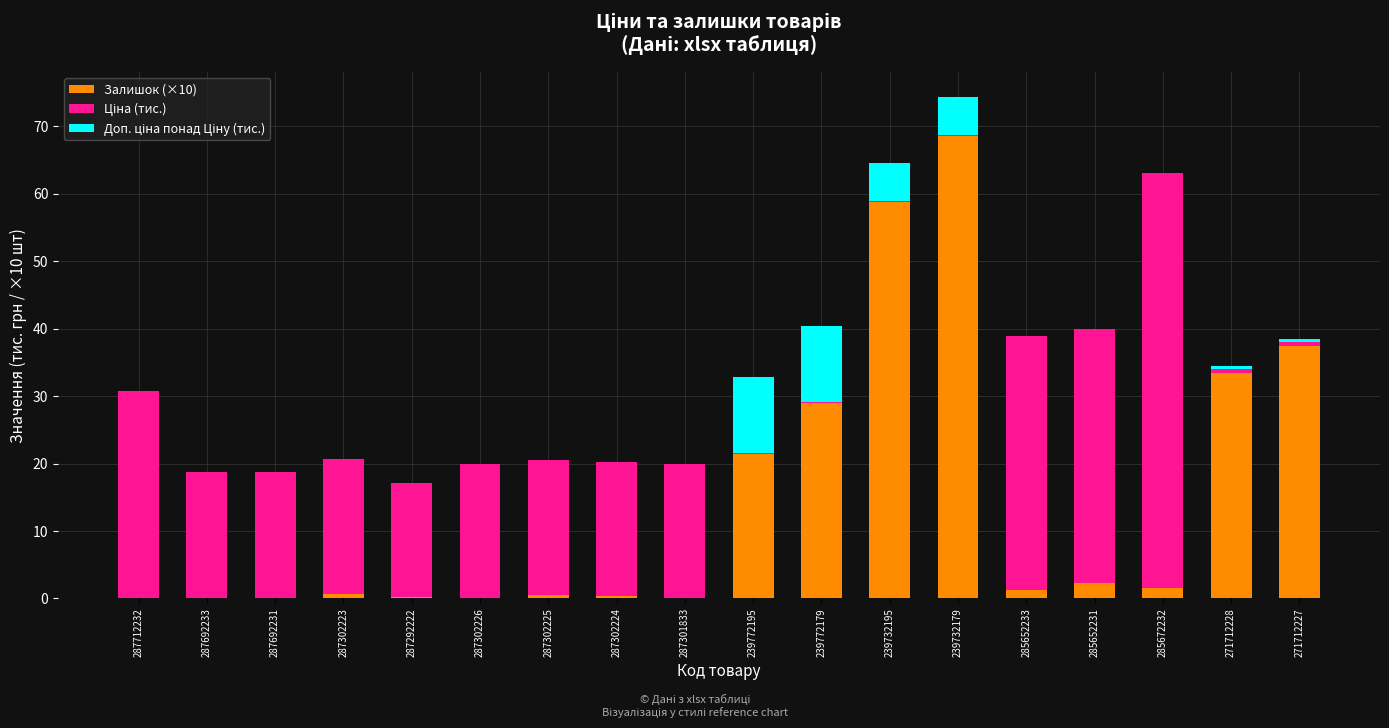

At which category is the sum across all series the highest?

239732179